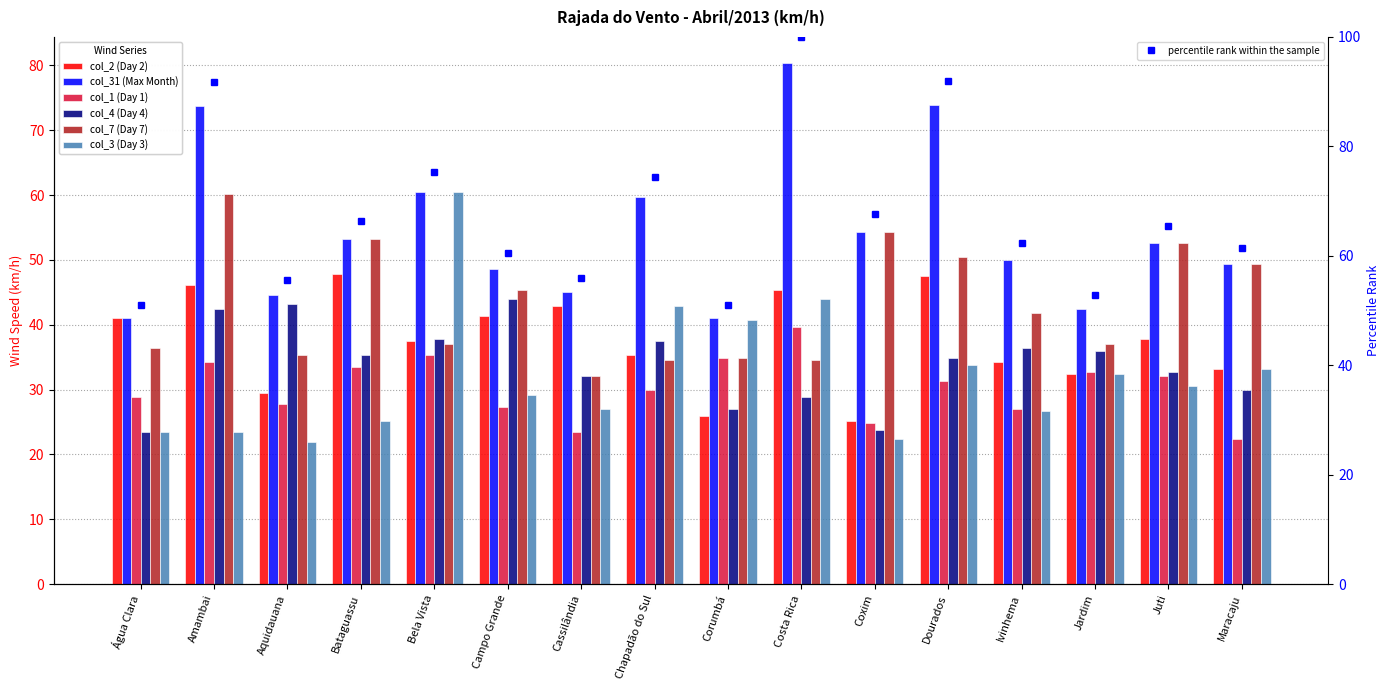

Reading left to right, list all the values displayed in this chart.

col_2 (Day 2): Água Clara=41.0	Amambai=46.1	Aquidauana=29.5	Bataguassu=47.9	Bela Vista=37.4	Campo Grande=41.4	Cassilândia=42.8	Chapadão do Sul=35.3	Corumbá=25.9	Costa Rica=45.4	Coxim=25.2	Dourados=47.5	Ivinhema=34.2	Jardim=32.4	Juti=37.8	Maracaju=33.1
col_31 (Max Month): Água Clara=41.0	Amambai=73.8	Aquidauana=44.6	Bataguassu=53.3	Bela Vista=60.5	Campo Grande=48.6	Cassilândia=45.0	Chapadão do Sul=59.8	Corumbá=41.0	Costa Rica=80.4	Coxim=54.4	Dourados=73.9	Ivinhema=50.0	Jardim=42.5	Juti=52.6	Maracaju=49.3
col_1 (Day 1): Água Clara=28.8	Amambai=34.2	Aquidauana=27.7	Bataguassu=33.5	Bela Vista=35.3	Campo Grande=27.4	Cassilândia=23.4	Chapadão do Sul=29.9	Corumbá=34.9	Costa Rica=39.6	Coxim=24.8	Dourados=31.3	Ivinhema=27.0	Jardim=32.8	Juti=32.0	Maracaju=22.3
col_4 (Day 4): Água Clara=23.4	Amambai=42.5	Aquidauana=43.2	Bataguassu=35.3	Bela Vista=37.8	Campo Grande=43.9	Cassilândia=32.0	Chapadão do Sul=37.4	Corumbá=27.0	Costa Rica=28.8	Coxim=23.8	Dourados=34.9	Ivinhema=36.4	Jardim=36.0	Juti=32.8	Maracaju=29.9
col_7 (Day 7): Água Clara=36.4	Amambai=60.1	Aquidauana=35.3	Bataguassu=53.3	Bela Vista=37.1	Campo Grande=45.4	Cassilândia=32.0	Chapadão do Sul=34.6	Corumbá=34.9	Costa Rica=34.6	Coxim=54.4	Dourados=50.4	Ivinhema=41.8	Jardim=37.1	Juti=52.6	Maracaju=49.3
col_3 (Day 3): Água Clara=23.4	Amambai=23.4	Aquidauana=22.0	Bataguassu=25.2	Bela Vista=60.5	Campo Grande=29.2	Cassilândia=27.0	Chapadão do Sul=42.8	Corumbá=40.7	Costa Rica=43.9	Coxim=22.3	Dourados=33.8	Ivinhema=26.6	Jardim=32.4	Juti=30.6	Maracaju=33.1